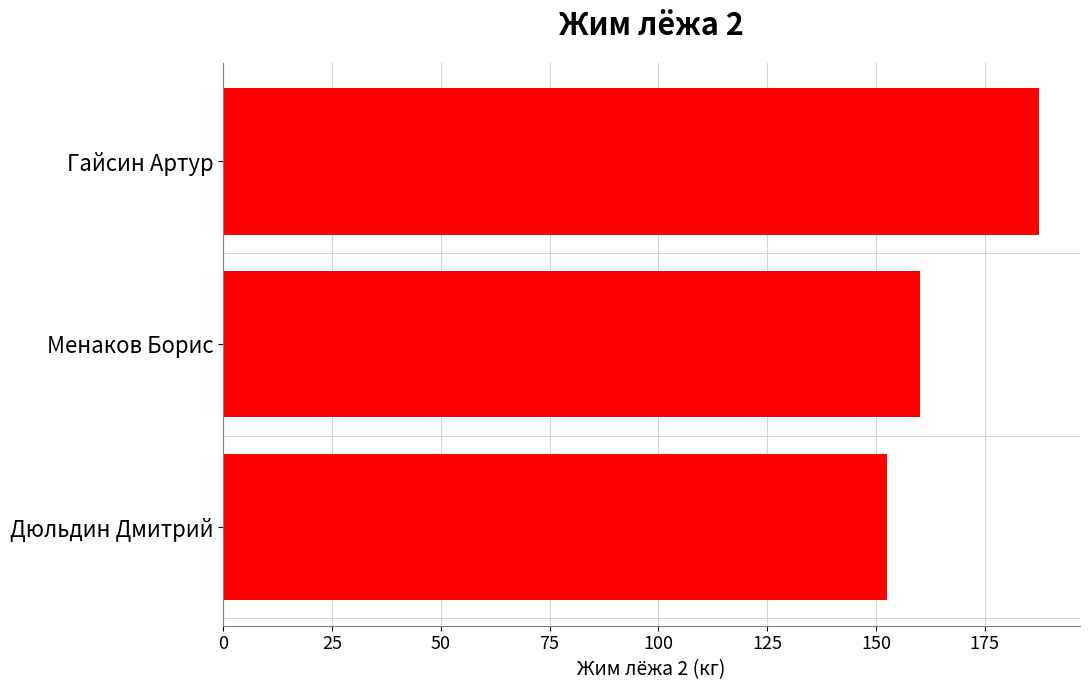

What is the sum of all values?

500.0